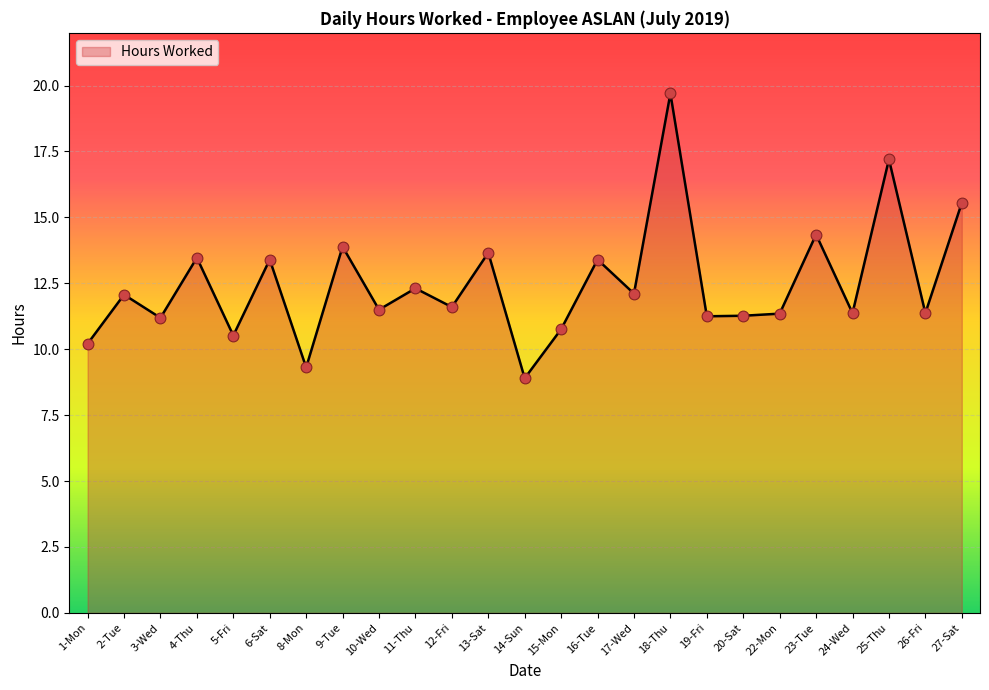

What is the ratio of the value at 10-Wed to the value at 3-Wed?

1.0